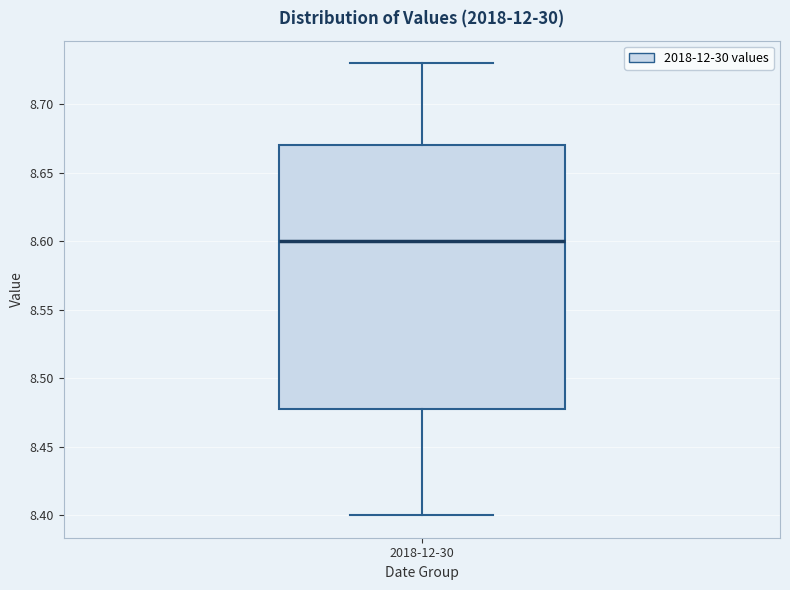

Where is the lower edge of the box for 2018-12-30 on the y-axis? The values are not printed on the chart, so give them approximately, as read against the axis.

8.48